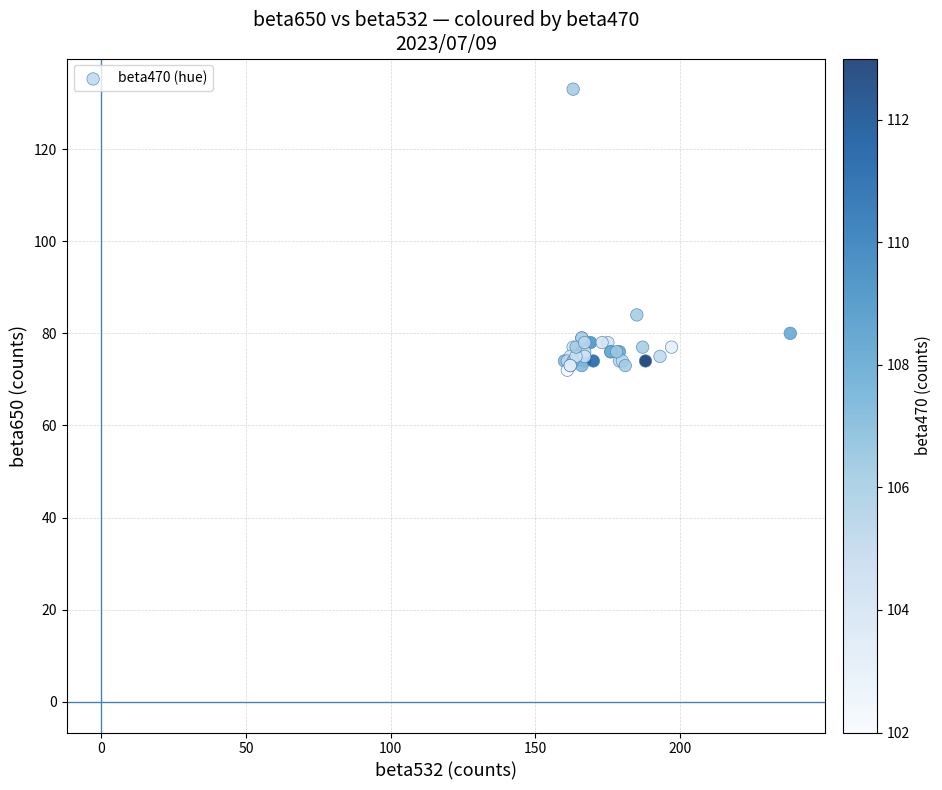

What Y value in the scatter plot is closest to 102?

84